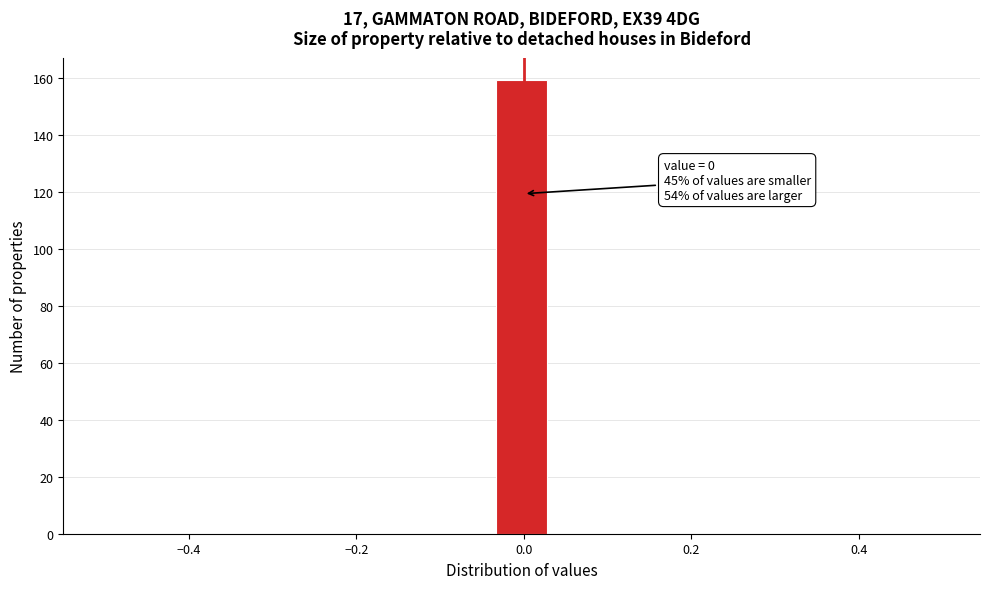

Read against the x-axis, roughly where is the centre of the tallest bar?

0.00